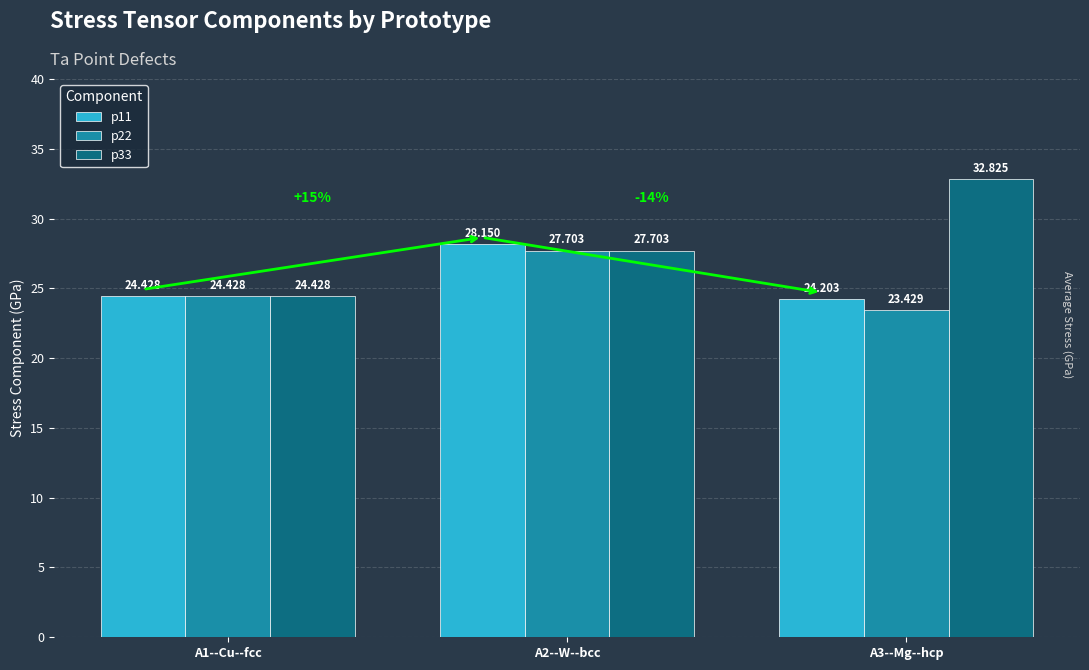

Is the value of p22 at A1--Cu--fcc greater than the value of p11 at A3--Mg--hcp?

Yes